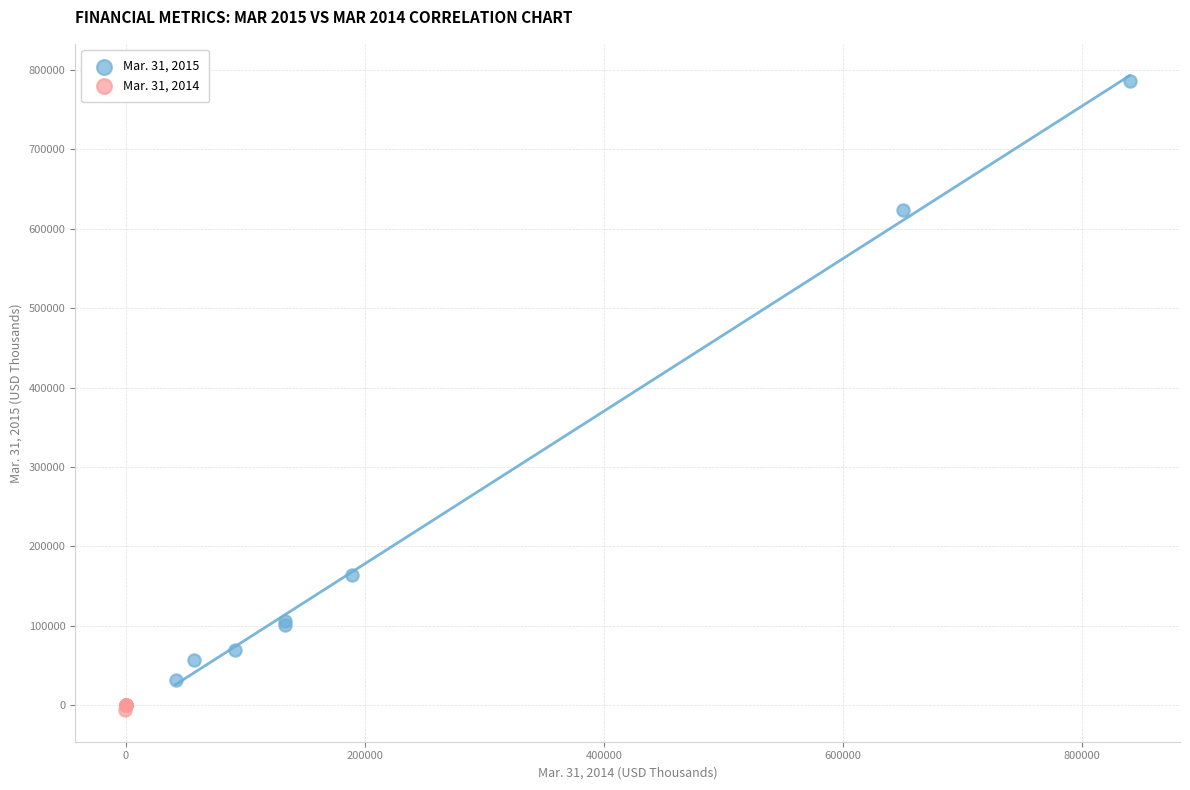

Which series reaches the maximum Y coordinate?

Mar. 31, 2015